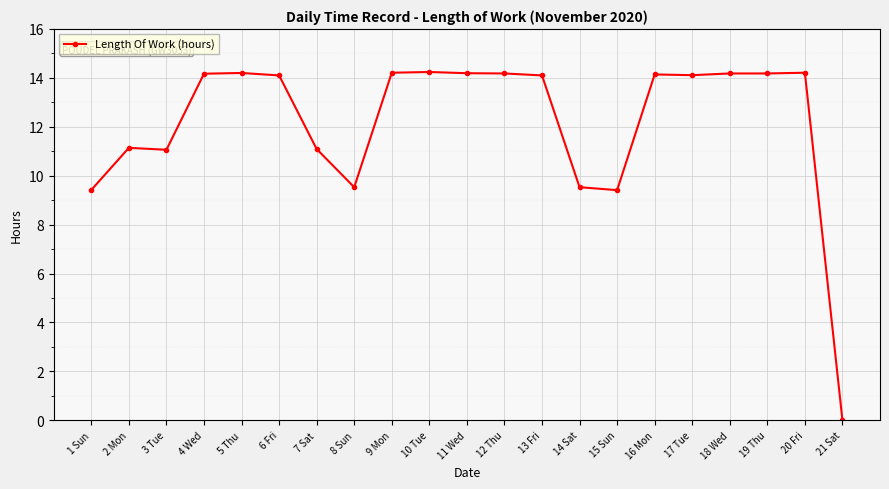

How many distinct data groups are displayed?

1